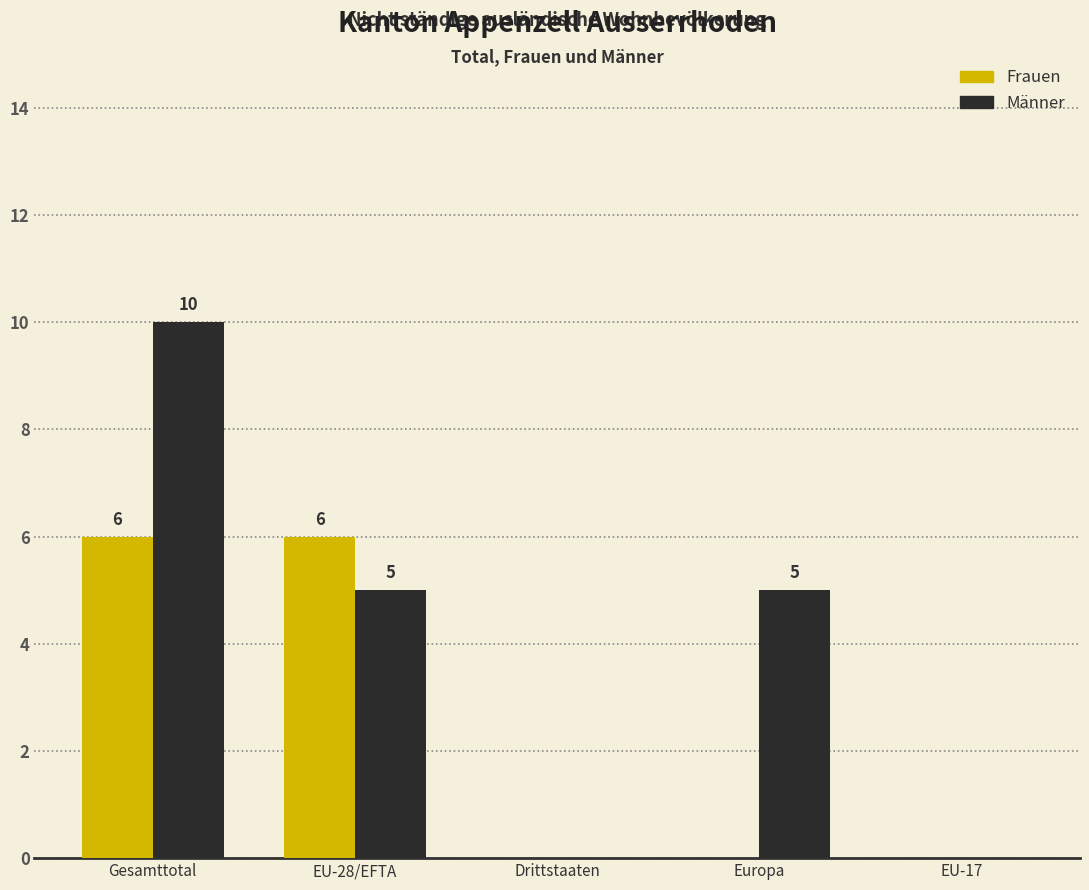

What is the maximum value shown in the chart?

10